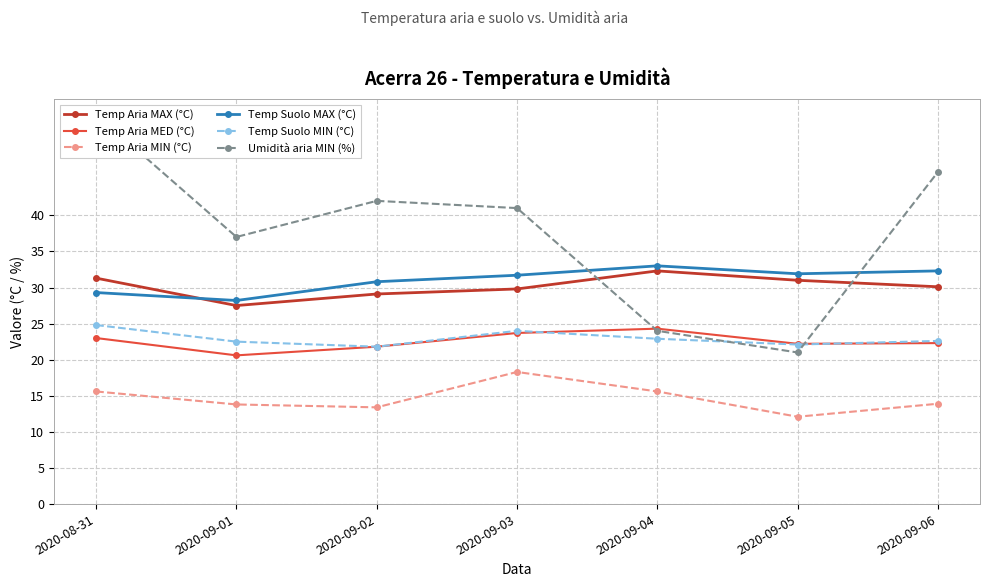

True or false: Temp Suolo MIN (°C) has more than 1 points higher than both neighbors.

False